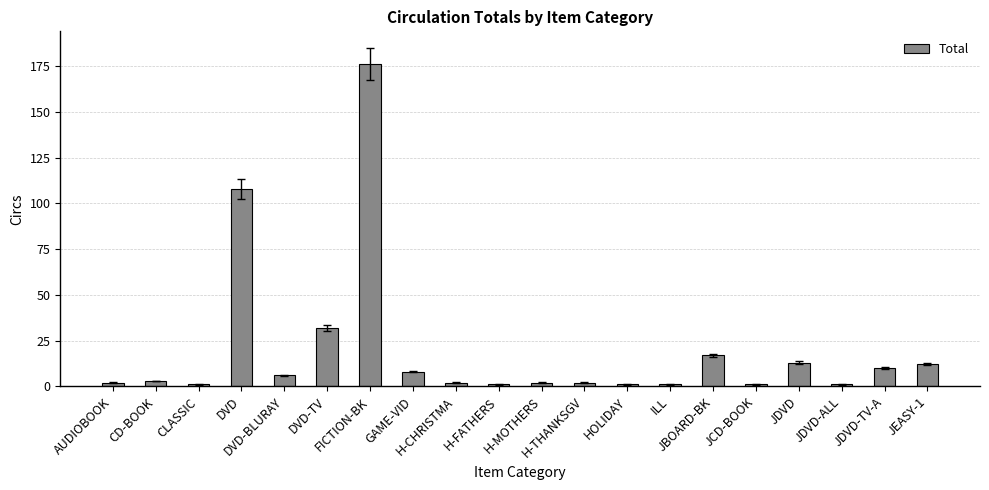

What is the ratio of the value at DVD-TV to the value at JBOARD-BK?

1.9